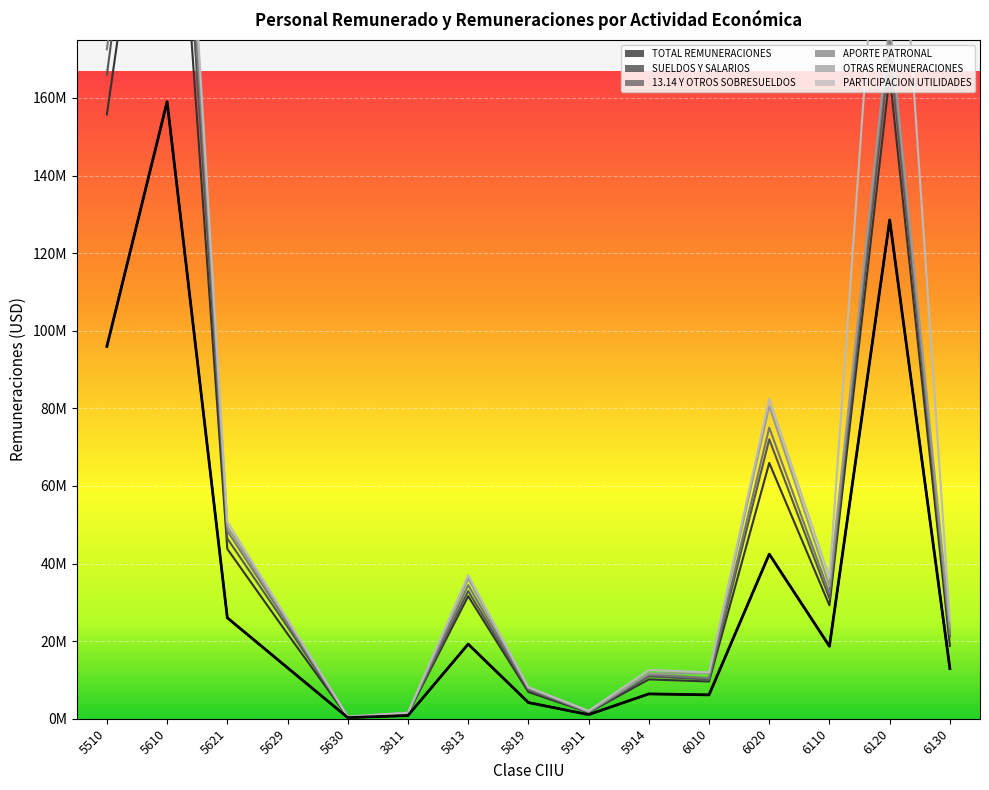

Reading left to right, list all the values displayed in this chart.

TOTAL REMUNERACIONES: 95965585	159021279	26012840	13127174	292097	819844	19230503	4169705	1055271	6395996	6152189	42415326	18679916	128538578	12922798
SUELDOS Y SALARIOS: 59765147	105245013	17746536	8731423	135546	502152	12359435	2708895	566523	3740138	3440198	23505674	10533045	37303923	5833825
13.14 Y OTROS SOBRESUELDOS: 10281607	19291168	2670522	1824468	72586	95128	1301916	537596	80166	795362	516804	6091396	1799934	6778164	2421873
APORTE PATRONAL: 6510634	12000165	1998250	928797	14228	55989	1533375	303360	63168	440806	386133	3019952	1311512	4051253	694543
OTRAS REMUNERACIONES: 9872823	9239795	1084104	735971	49823	56619	1707325	338544	76054	279812	1239056	5532598	1918300	2672787	1718982
PARTICIPACION UTILIDADES: 4914954	4387927	1289309	284613	10025	16846	846833	66799	207010	923048	224088	1897632	2178650	74567159	1712212